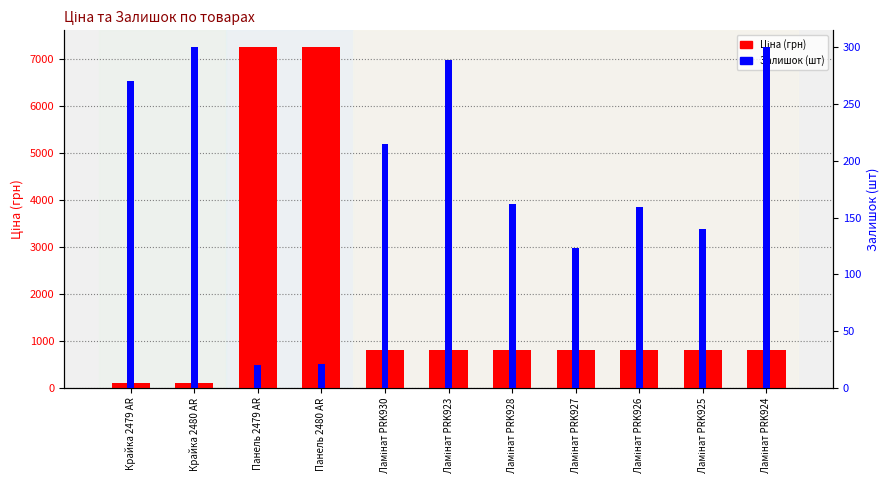

What is the lowest value of the Ціна series?

109.0